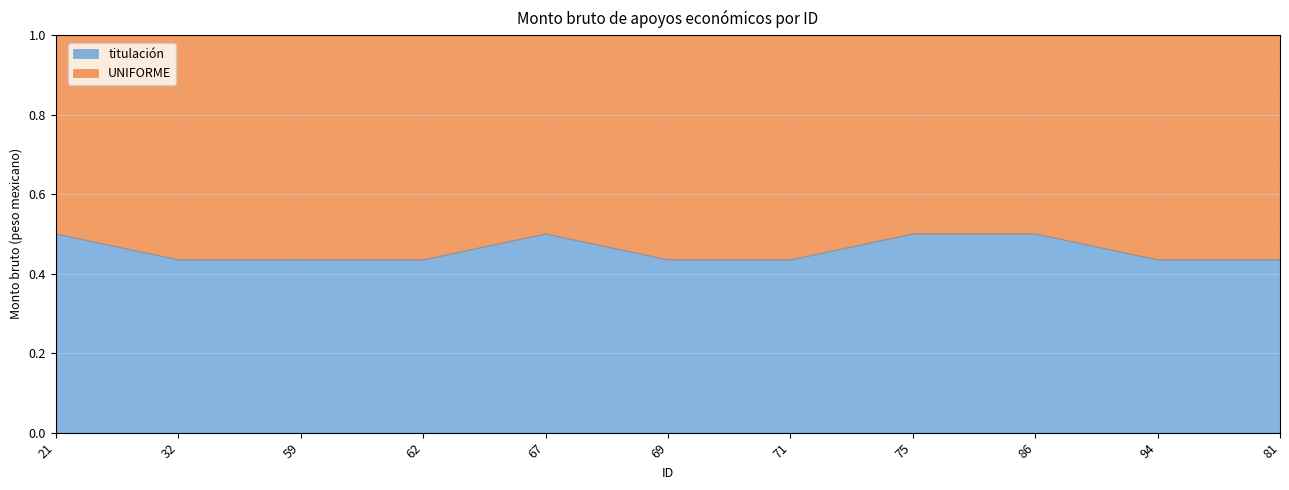

Where is the data nearest to the value 0?

32